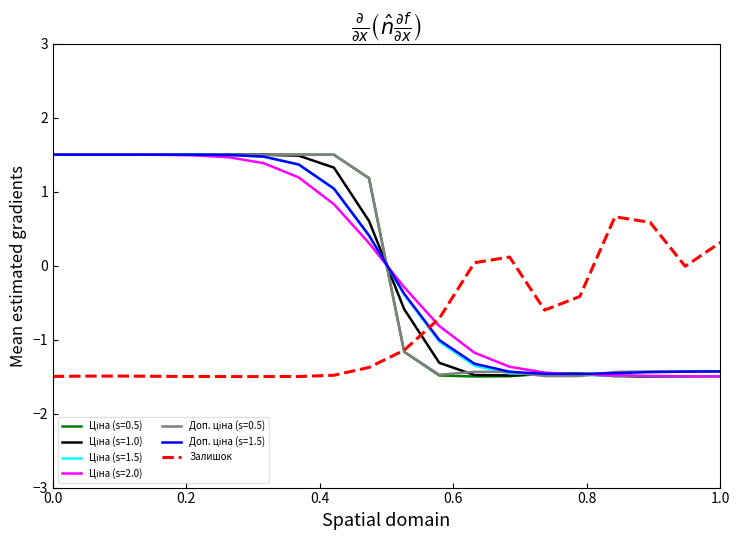

What is the maximum value shown in the chart?

1.5